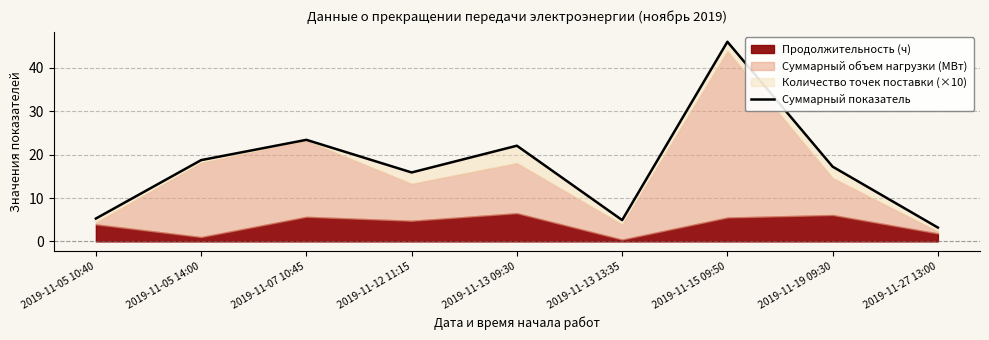

What position from the left is 2019-11-05 14:00?

2